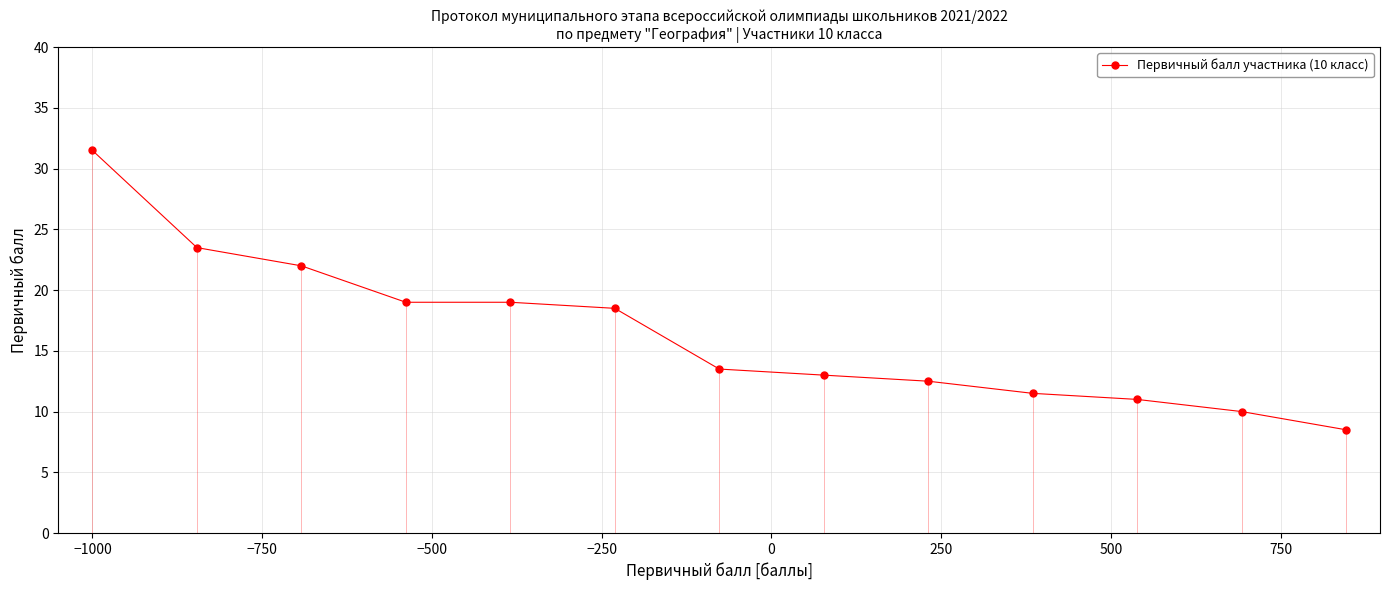

What is the average value?

16.4